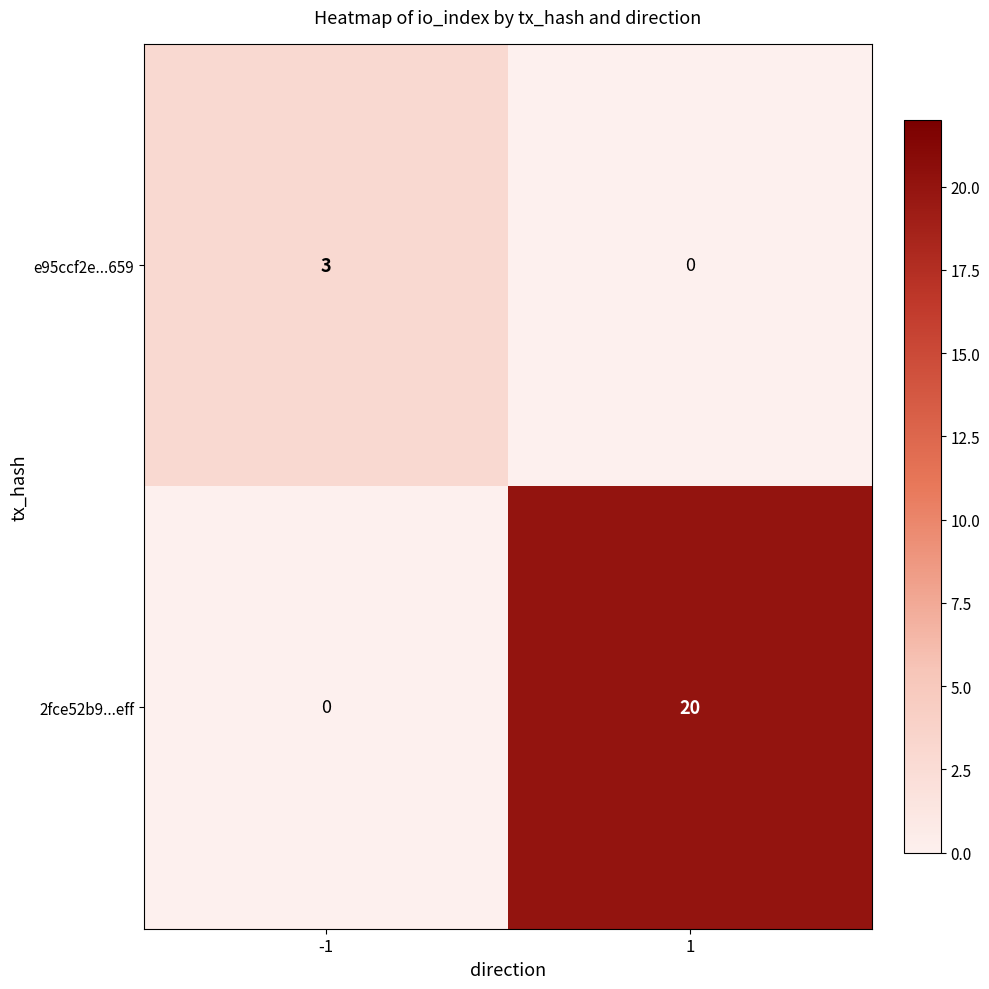

List the series in order of their overall mean, lowest first.

e95ccf2e...659, 2fce52b9...eff